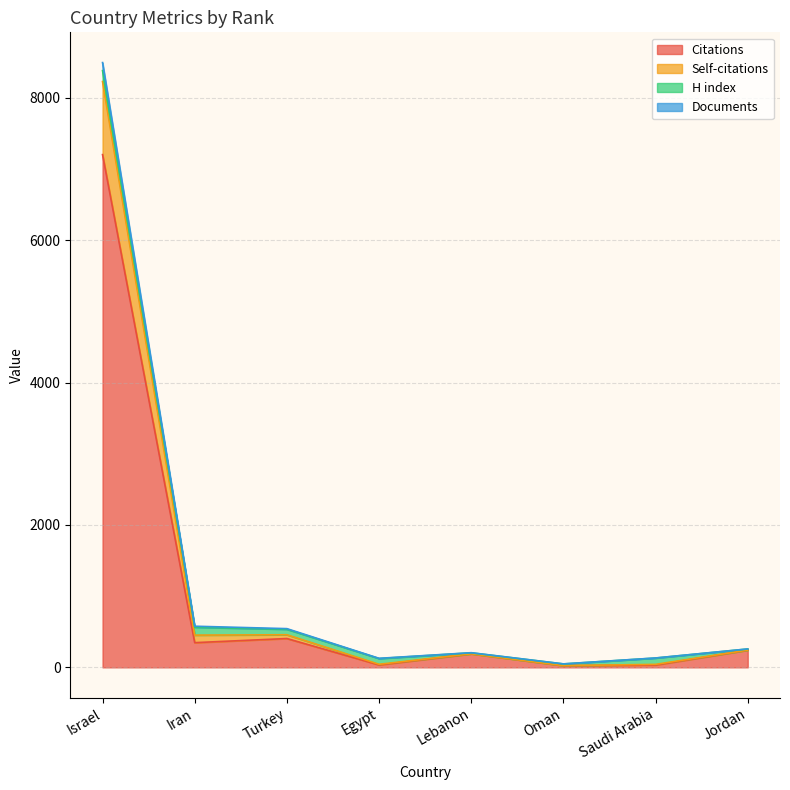

What is the maximum value for Citations?

7203